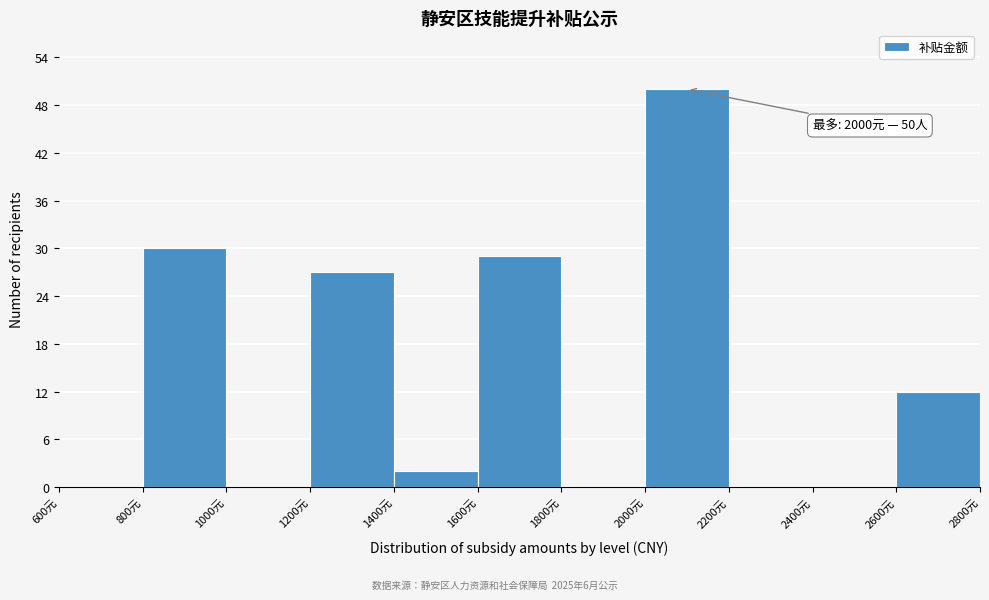

Which range on the x-axis has the tallest bar?

2000 to 2200